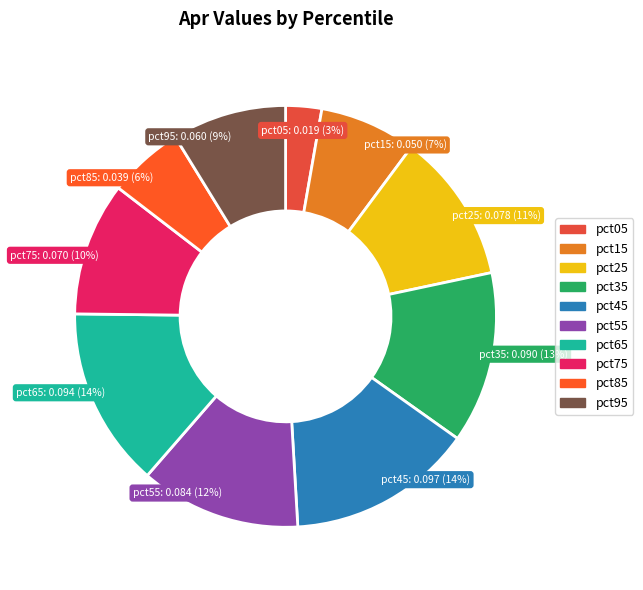

Is the sum of pct95 and pct45 greater than half?

No